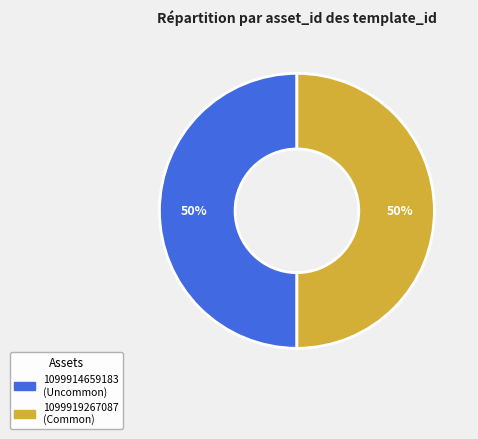

To the nearest percent, what is the average slice percentage?

50%